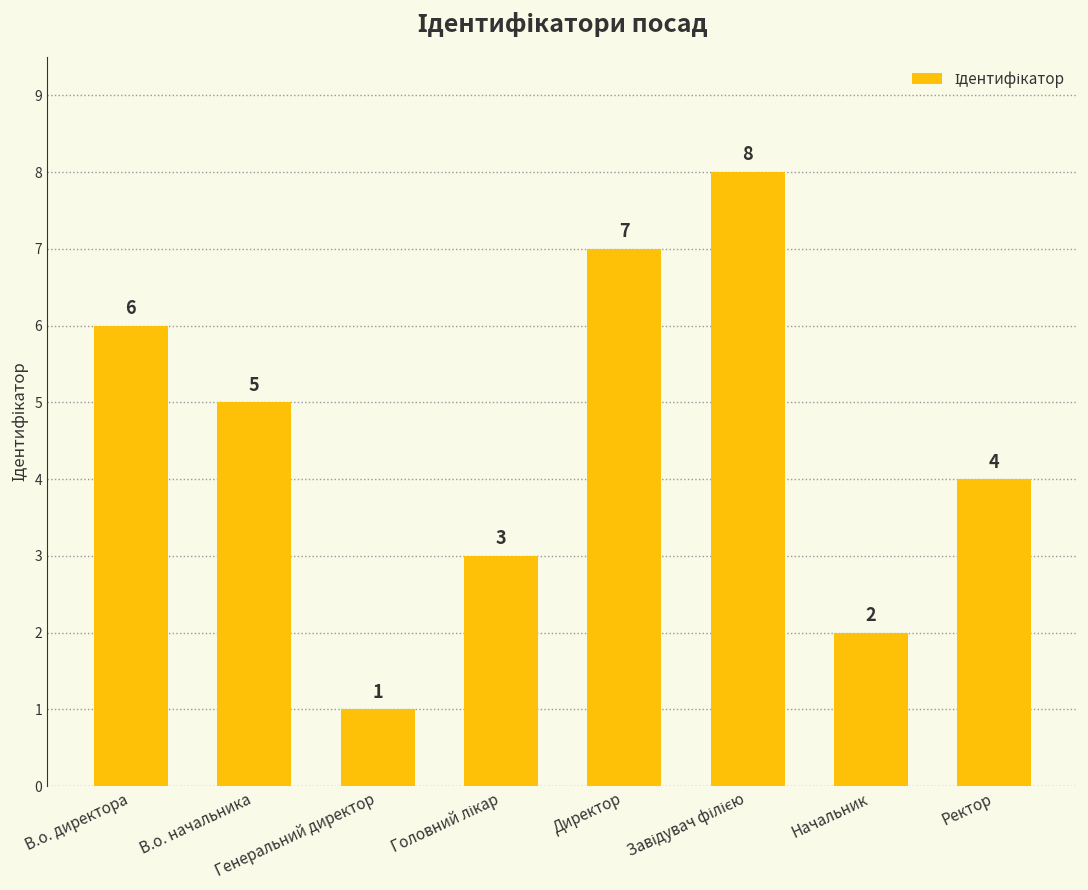

Which label corresponds to the smallest value in the chart?

Генеральний директор